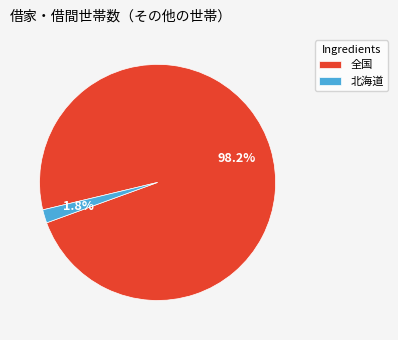

Which slice is the largest?

全国